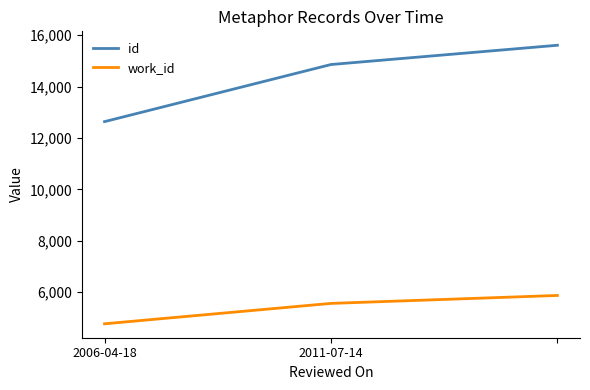

Does the chart display data point markers on the line(s)?

No